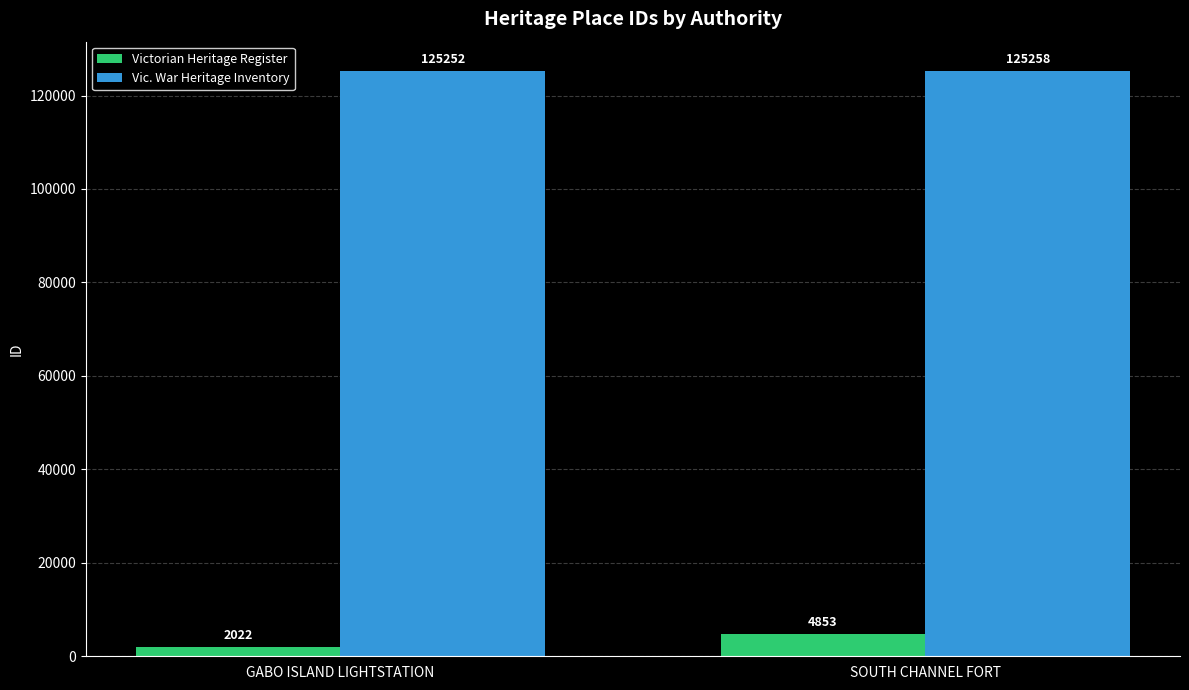

Count the number of data series in this chart.

2